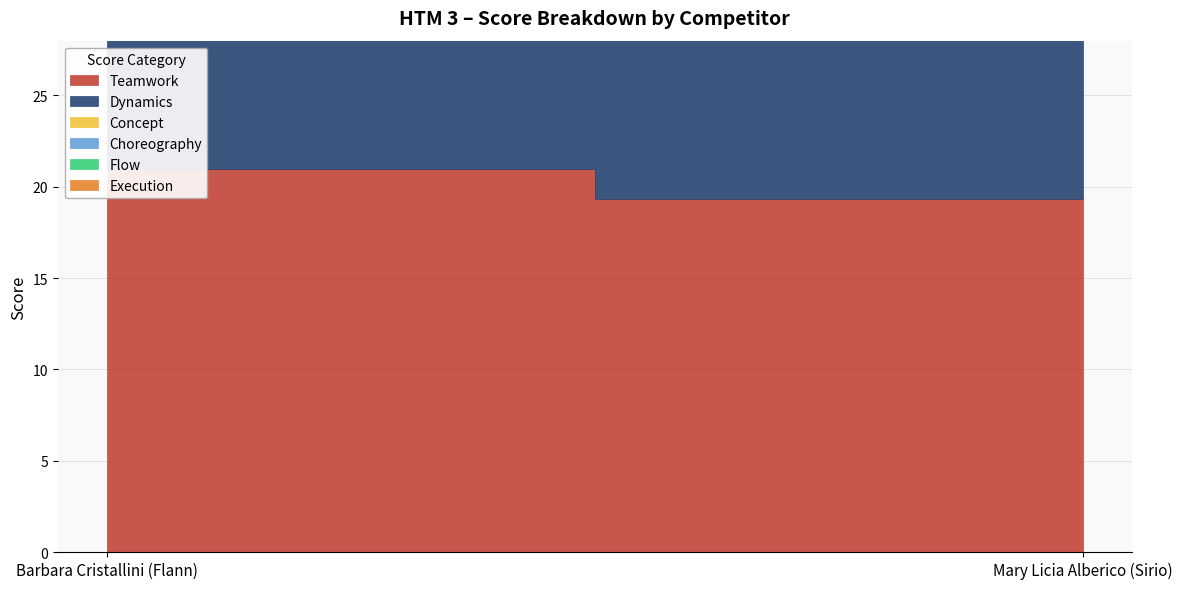

At which label does Dynamics reach its minimum?

Mary Licia Alberico (Sirio)